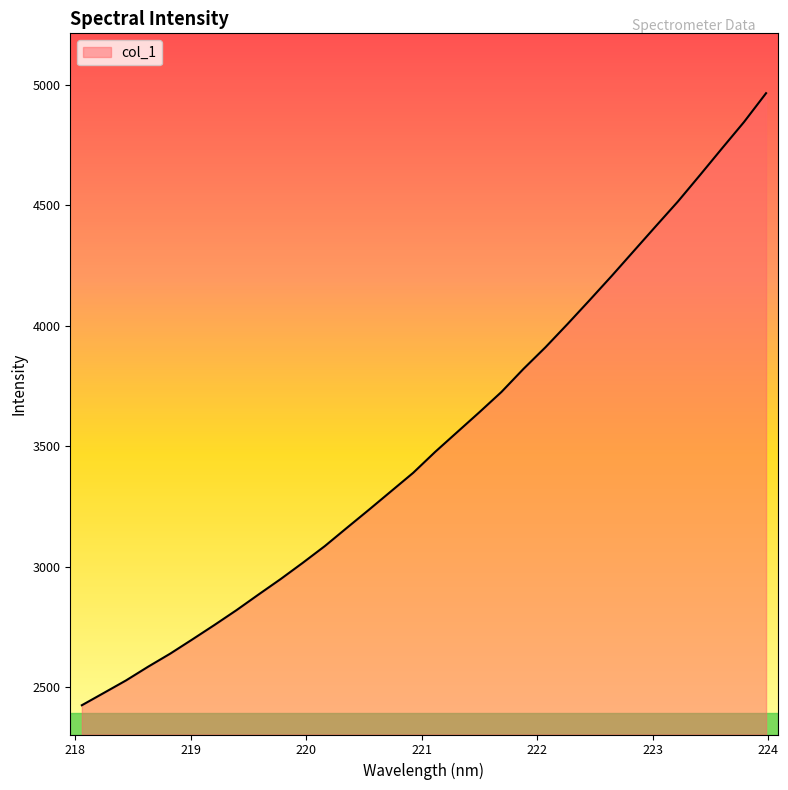

True or false: there are more than 2 points higher than both neighbors.

False